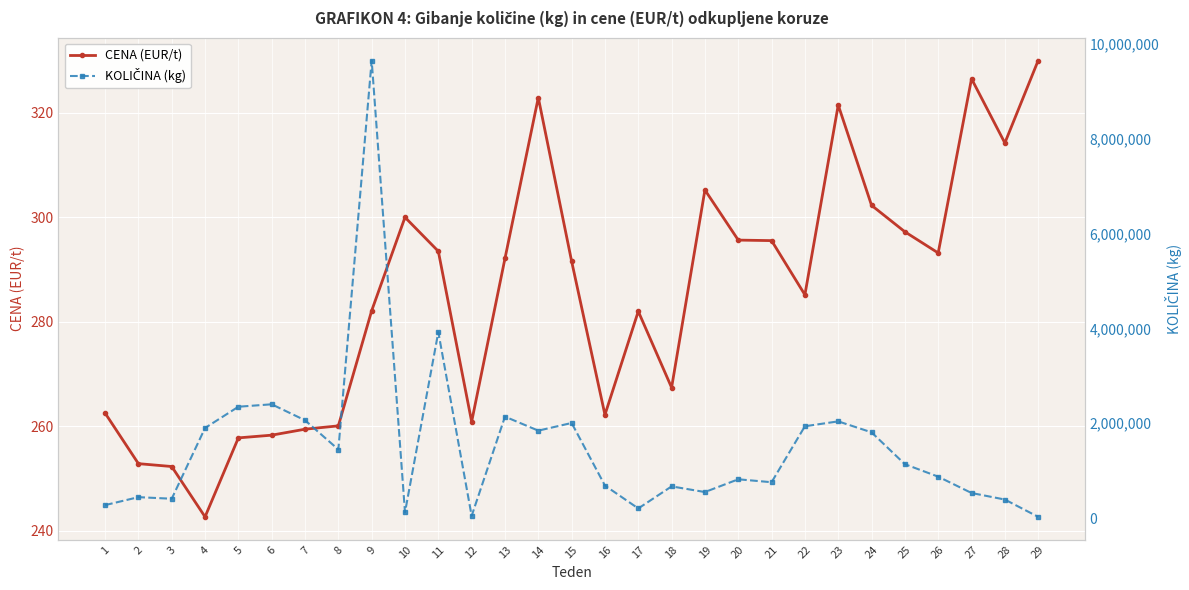

True or false: KOLIČINA (kg) and CENA (EUR/t) cross at least once.

False